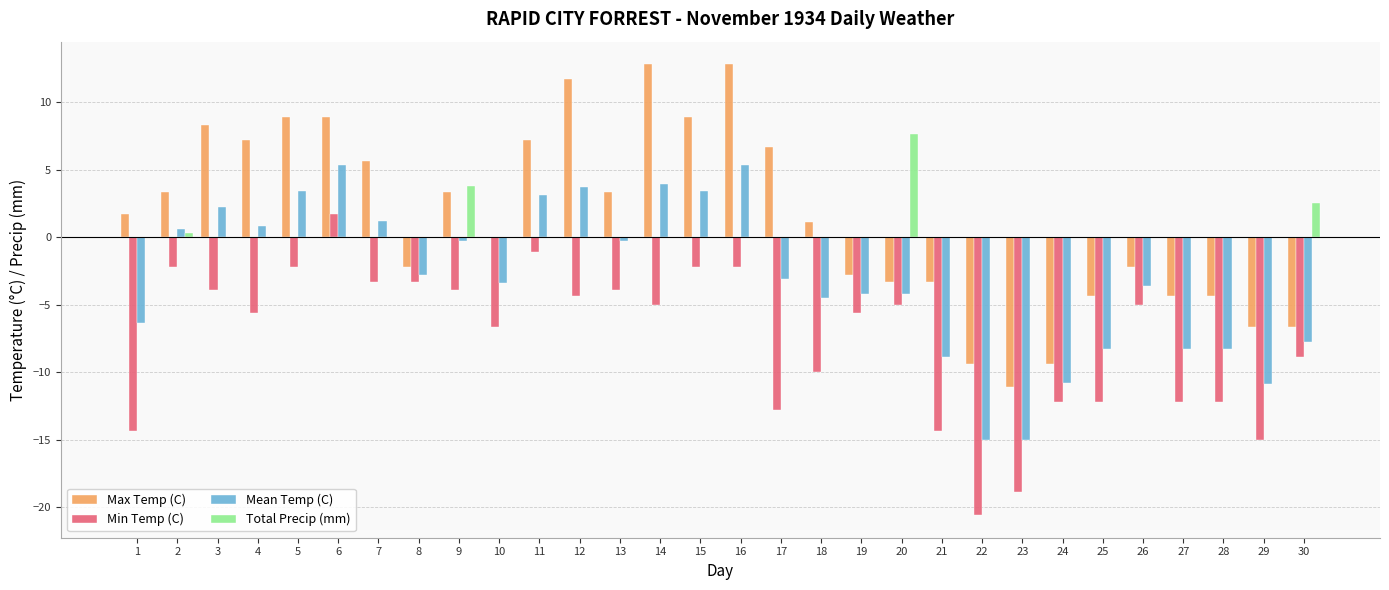

Count the number of data series in this chart.

4